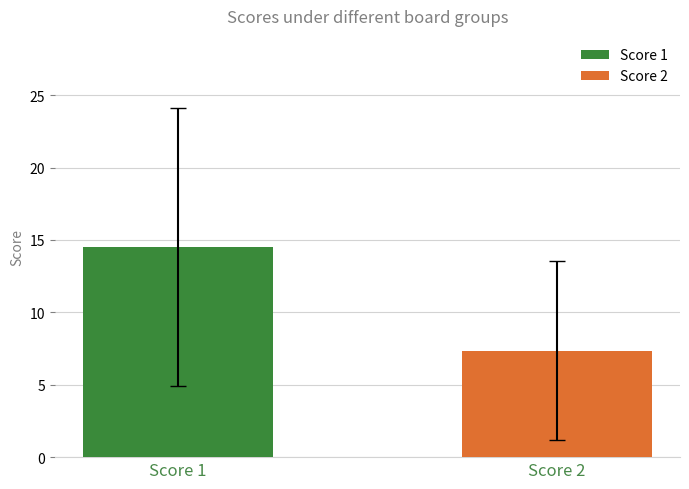

Which series has the widest spread of values?

Score 1